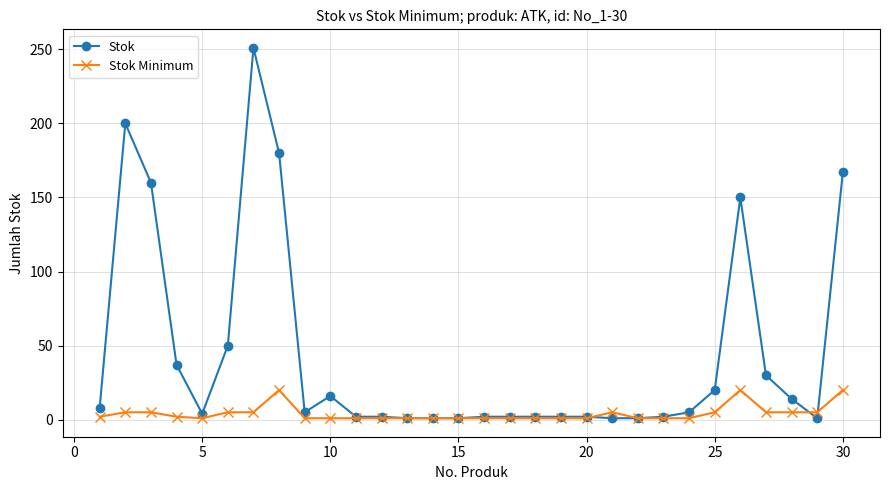

Which series has the largest range (max minus min)?

Stok